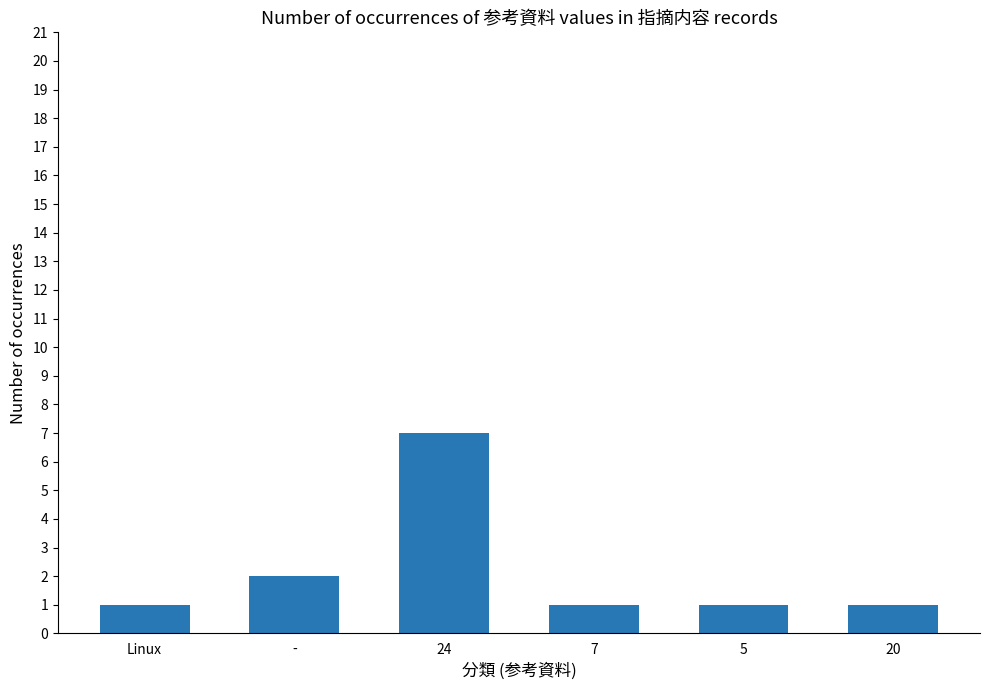

True or false: the data shows 2 at 5.

False